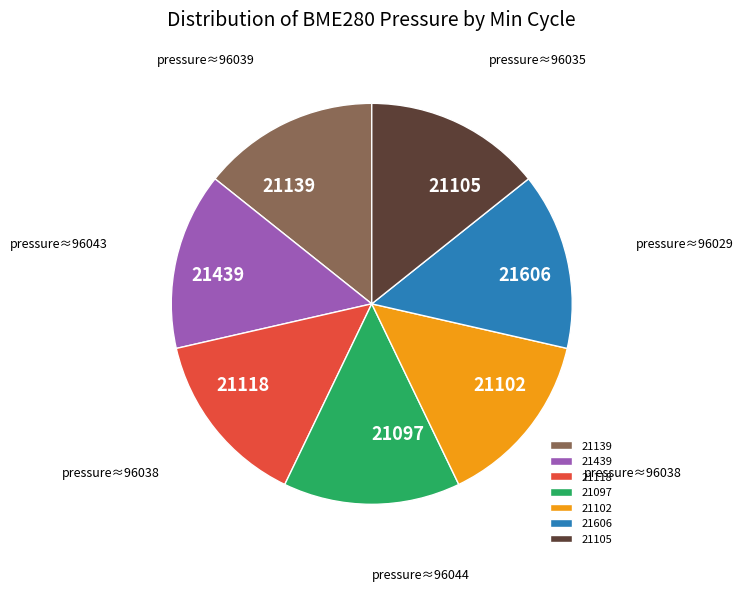

Do 21118 and 21439 together represent more than half of the pie?

No